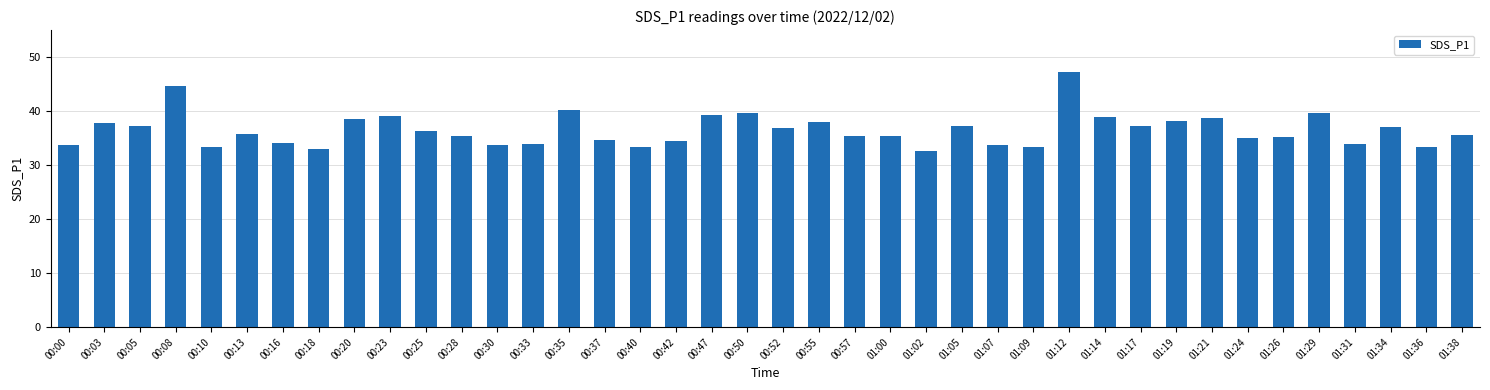

What position from the right is 00:10?

36